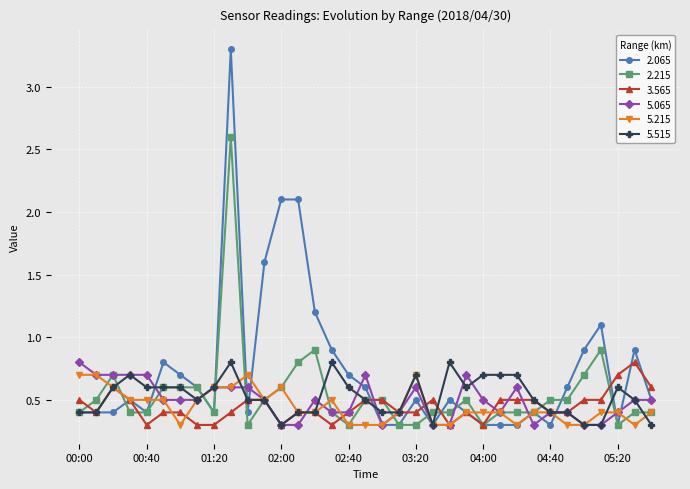

Does the chart have visible grid lines?

Yes